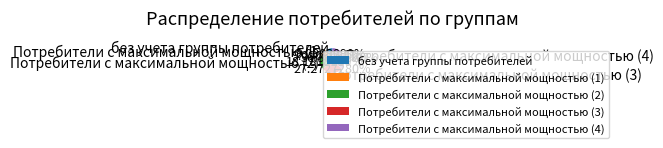

Which category has the biggest portion of the pie?

Потребители с максимальной мощностью (4)